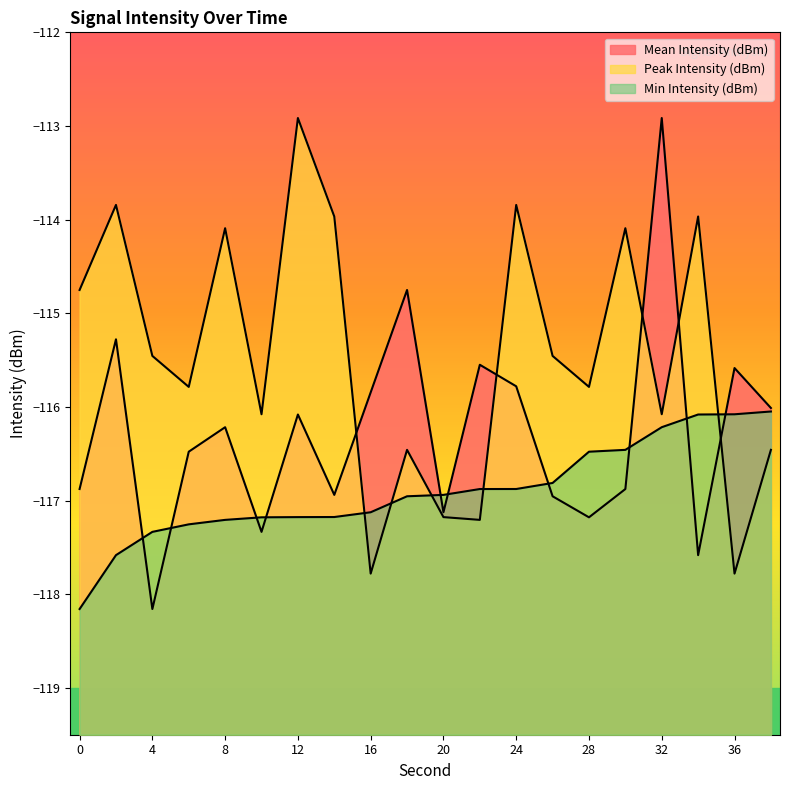

At which category does Mean Intensity (dBm) reach its first local peak?

2